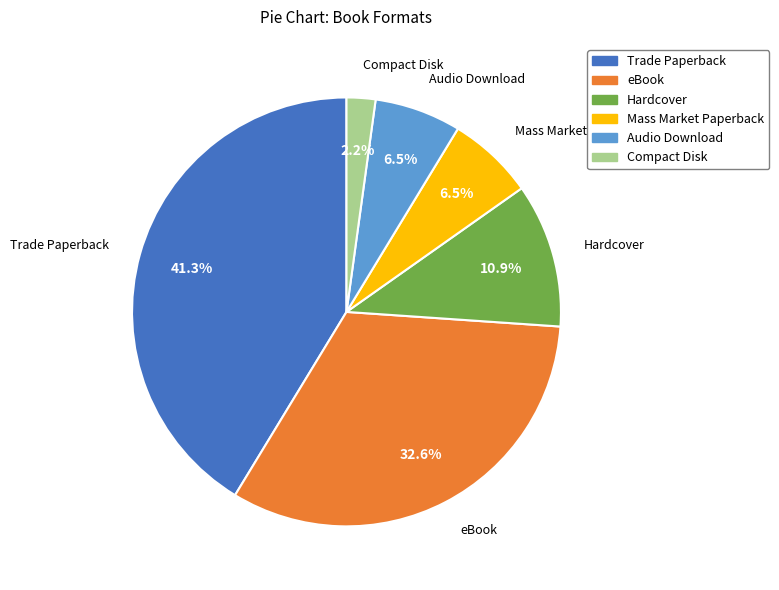

Which category has the biggest portion of the pie?

Trade Paperback